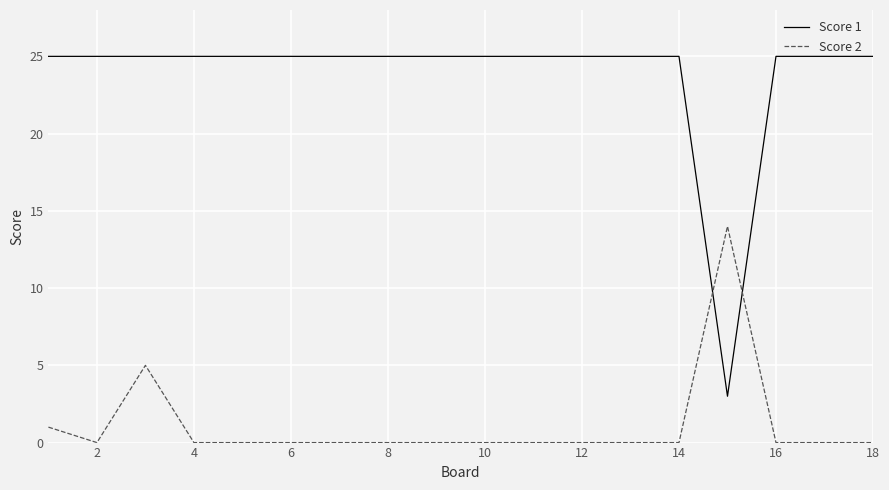

Which series has the largest range (max minus min)?

Score 1